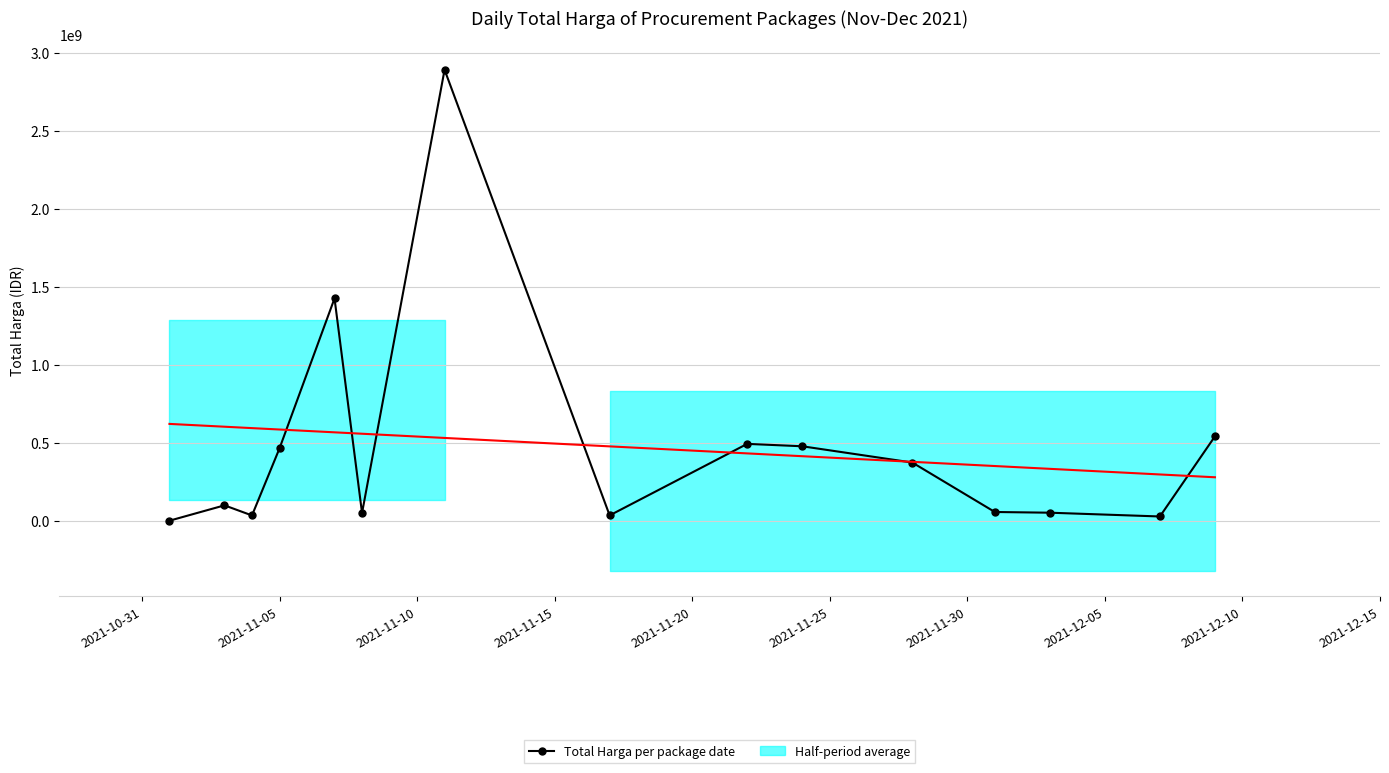

What is the sum of all values?

7019361010